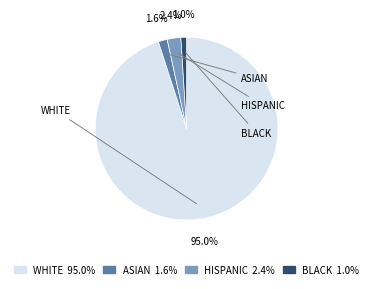

Between HISPANIC 2.4% and BLACK 1.0%, which is larger?

HISPANIC 2.4%